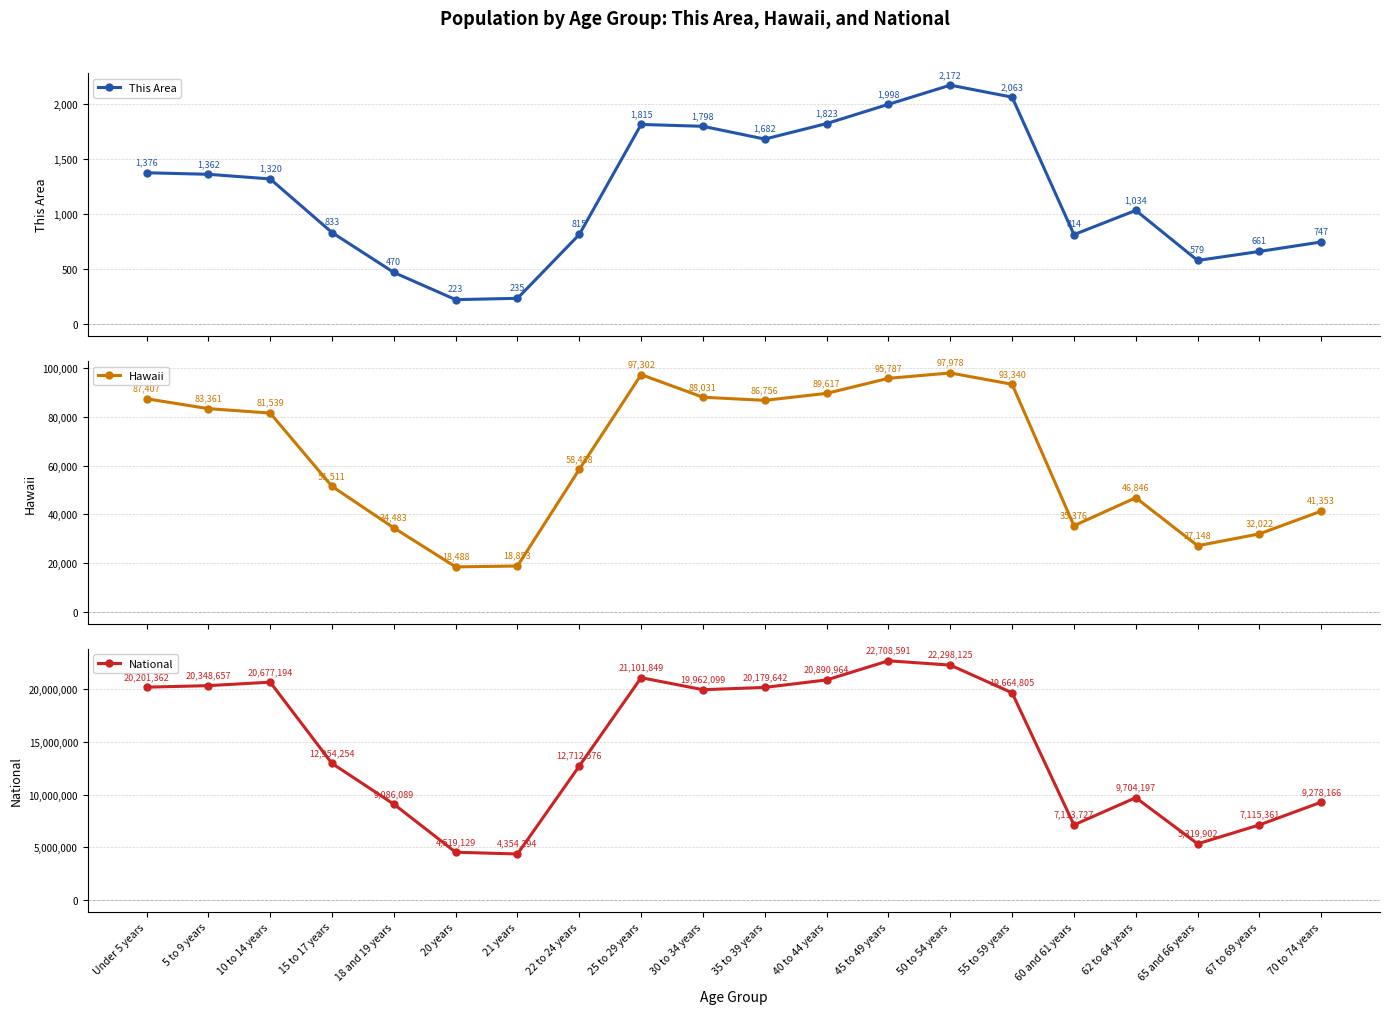

Is it true that This Area equals 1120 at 70 to 74 years?

False